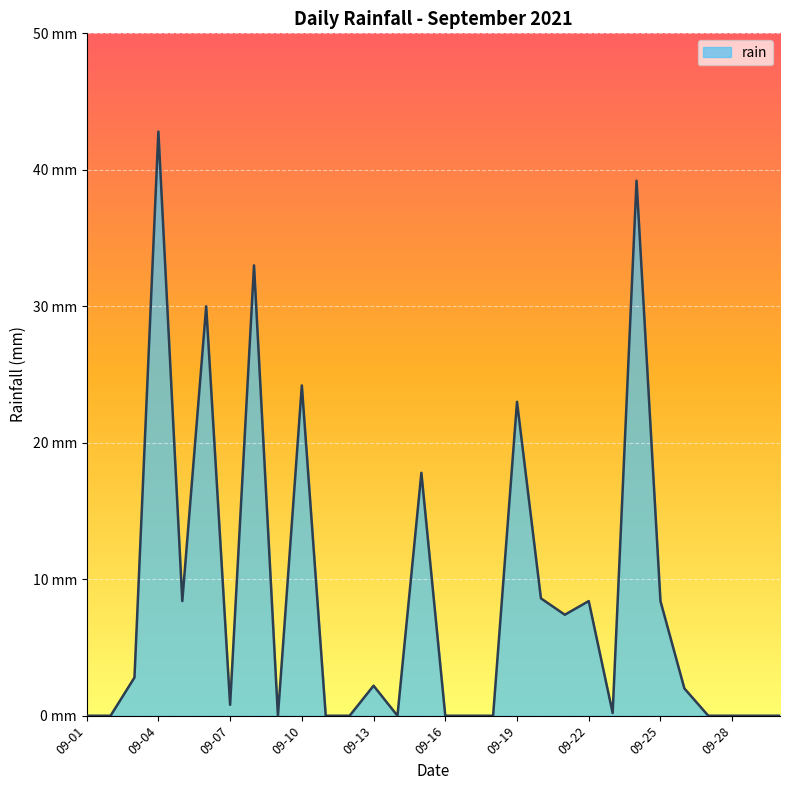

Does the chart have visible grid lines?

Yes